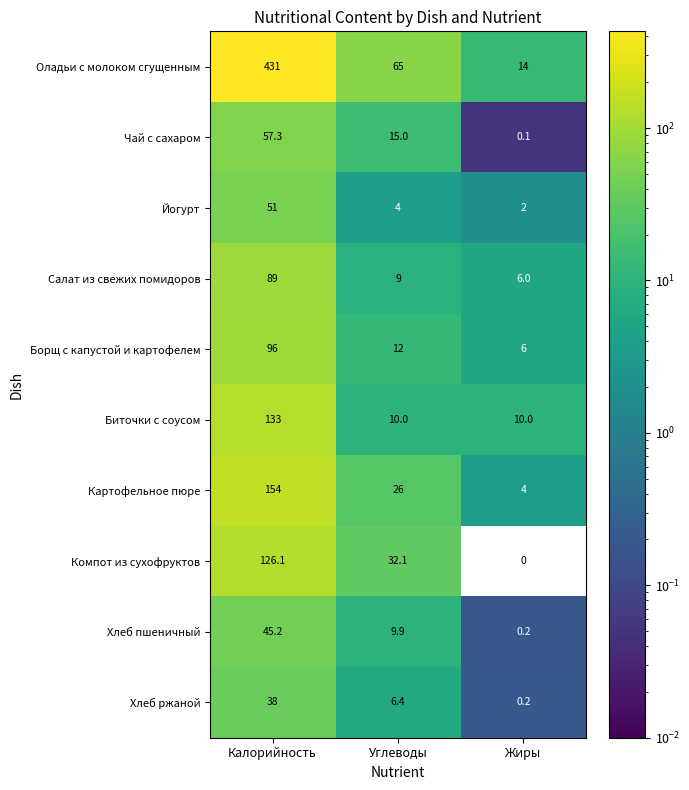

Reading left to right, list all the values displayed in this chart.

Оладьи с молоком сгущенным: Калорийность=431.0	Углеводы=65.0	Жиры=14.0
Чай с сахаром: Калорийность=57.3	Углеводы=15.0	Жиры=0.1
Йогурт: Калорийность=51.0	Углеводы=4.0	Жиры=2.0
Салат из свежих помидоров: Калорийность=89.0	Углеводы=9.0	Жиры=6.0
Борщ с капустой и картофелем: Калорийность=96.0	Углеводы=12.0	Жиры=6.0
Биточки с соусом: Калорийность=133.0	Углеводы=10.0	Жиры=10.0
Картофельное пюре: Калорийность=154.0	Углеводы=26.0	Жиры=4.0
Компот из сухофруктов: Калорийность=126.1	Углеводы=32.1	Жиры=0.0
Хлеб пшеничный: Калорийность=45.2	Углеводы=9.9	Жиры=0.2
Хлеб ржаной: Калорийность=38.0	Углеводы=6.4	Жиры=0.2